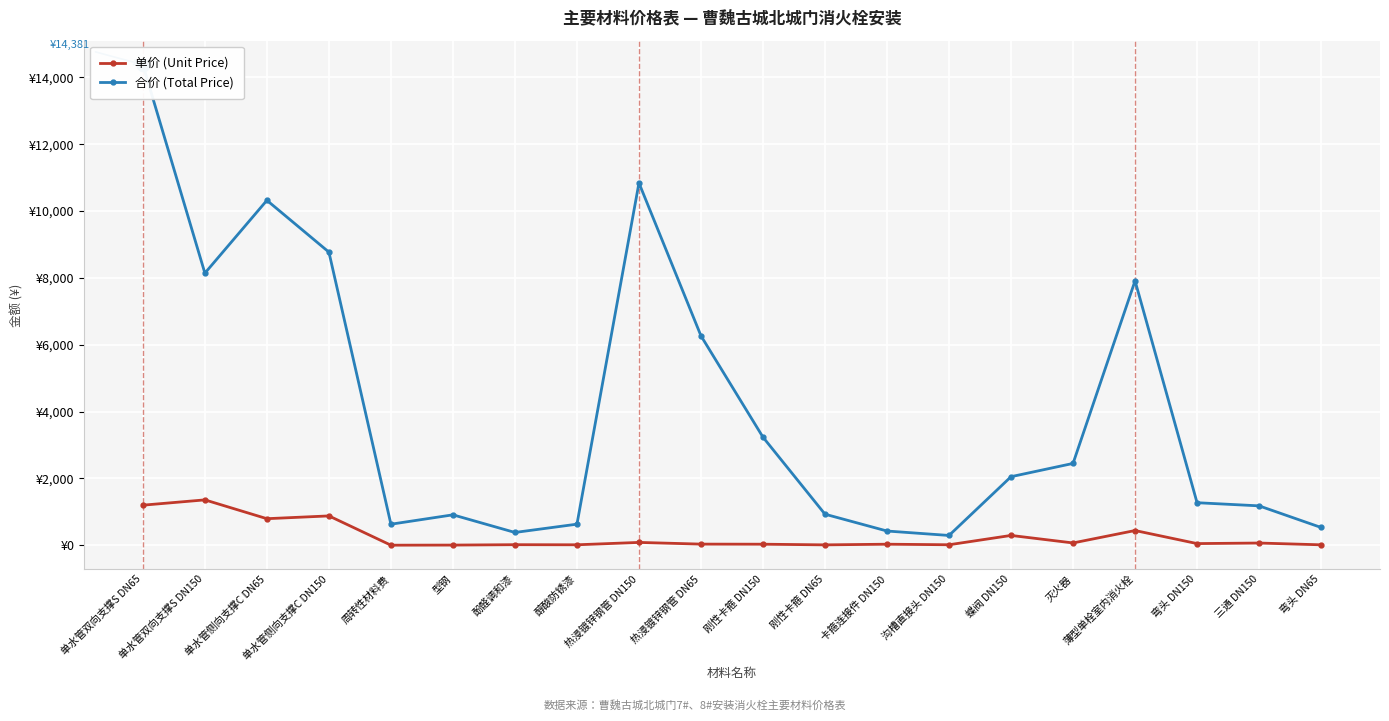

What is the total value across all series at 周转性材料费?

629.8